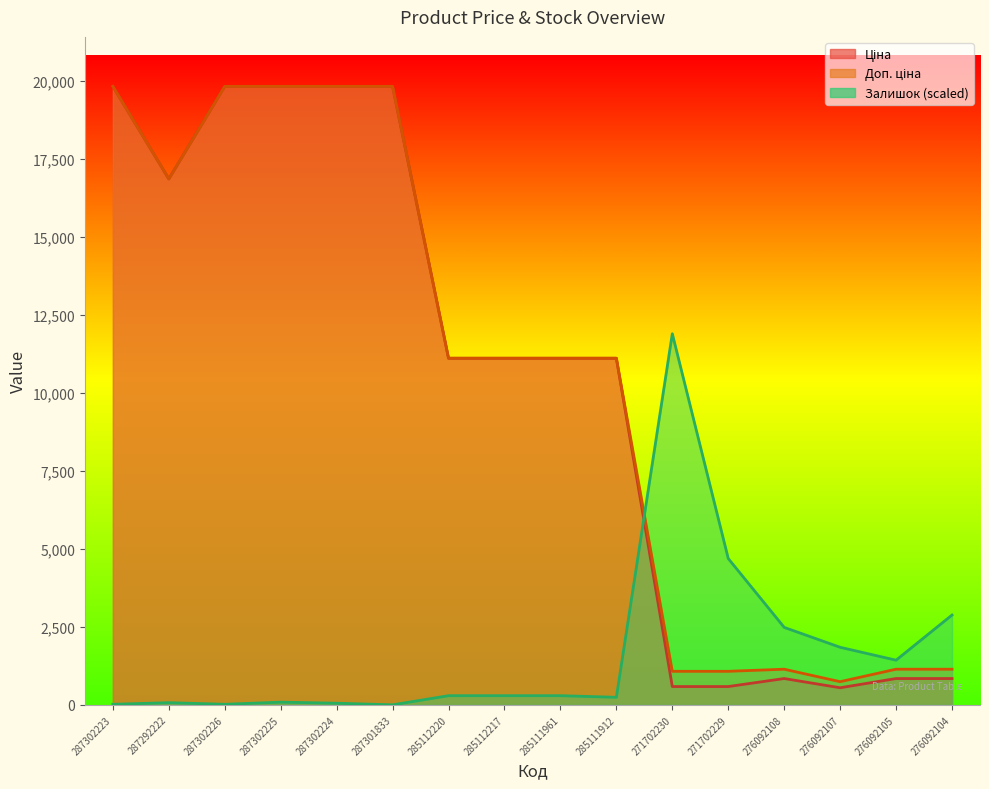

Between 276092105 and 285111961, which is larger?

285111961